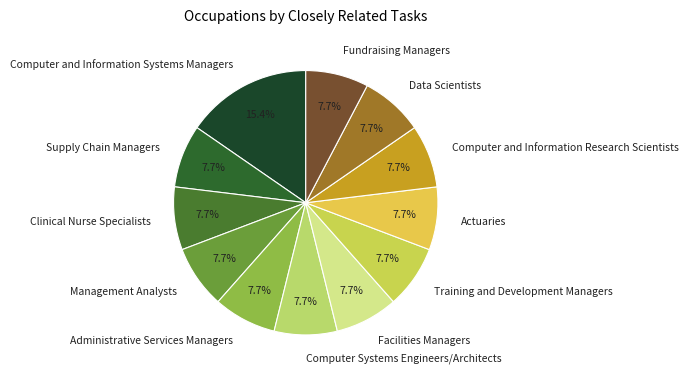

Which slice is the largest?

Computer and Information Systems Managers